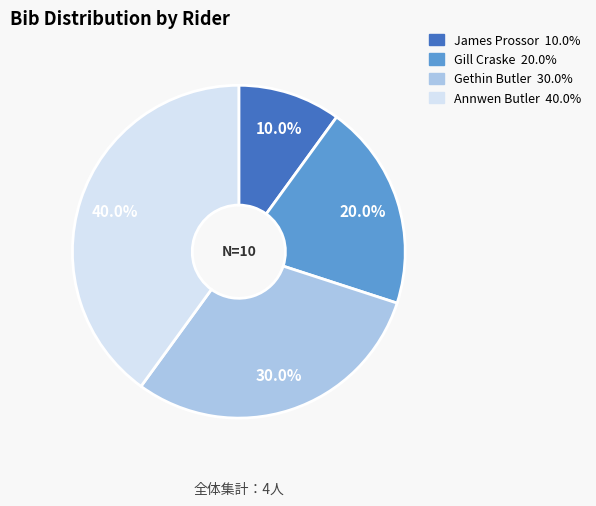

Combined, what portion of the pie is James Prossor and Gethin Butler?

40.0%